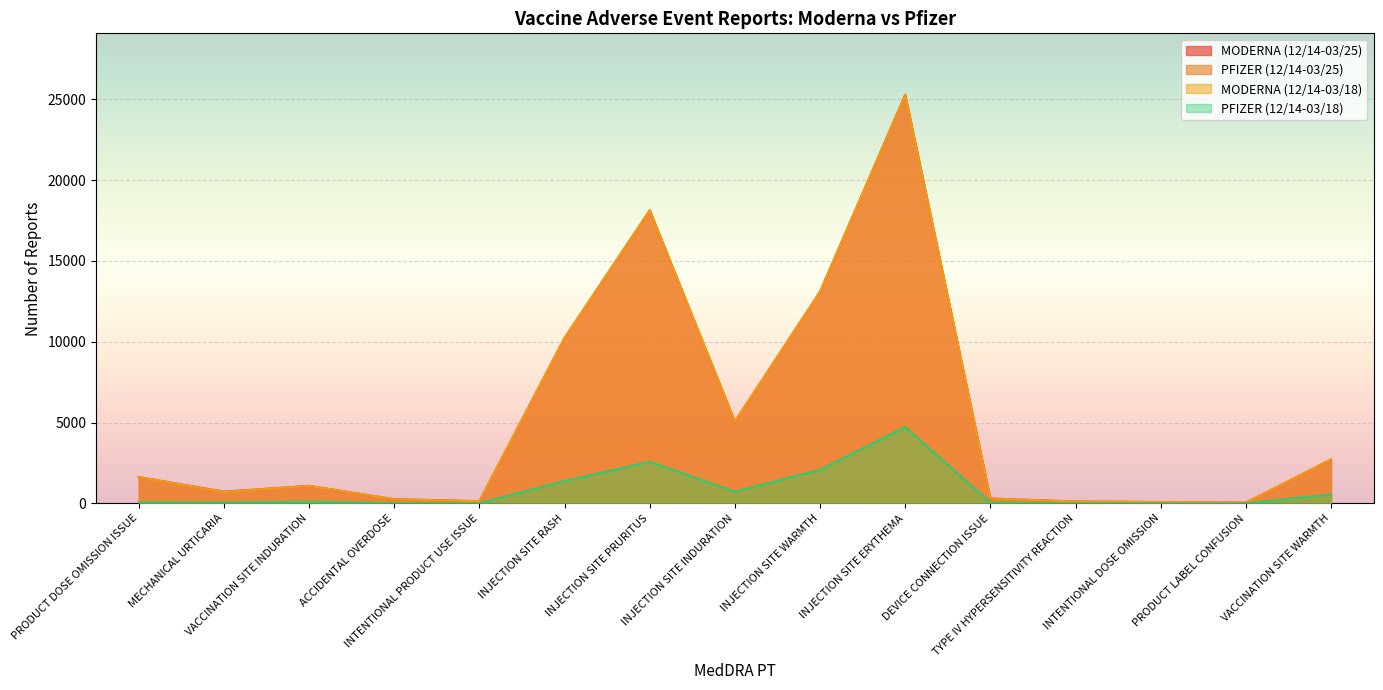

Rank the series at INJECTION SITE RASH from lowest to highest value.

PFIZER (12/14-03/18), PFIZER (12/14-03/25), MODERNA (12/14-03/18), MODERNA (12/14-03/25)